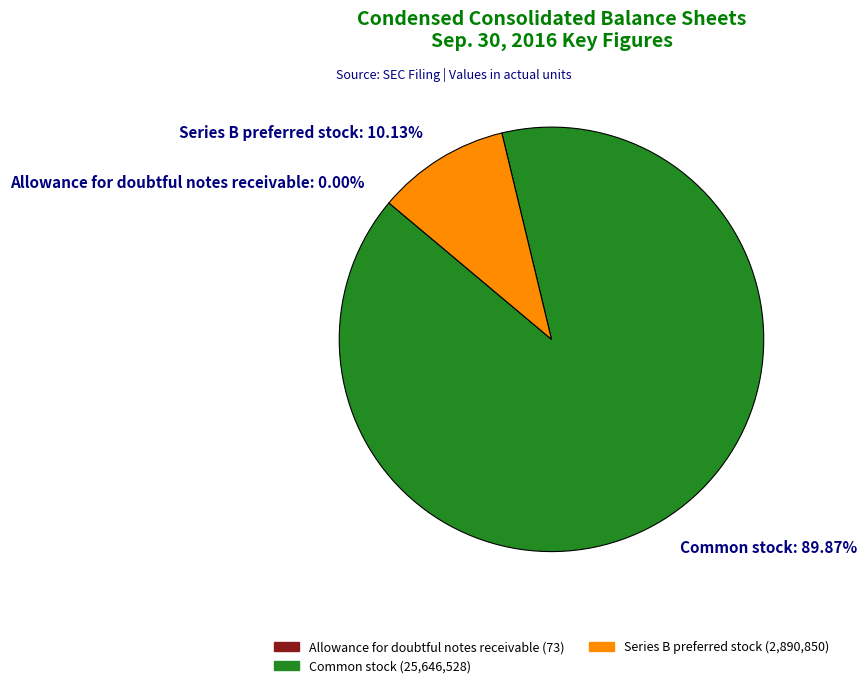

Which category has the biggest portion of the pie?

Common stock: 89.87%